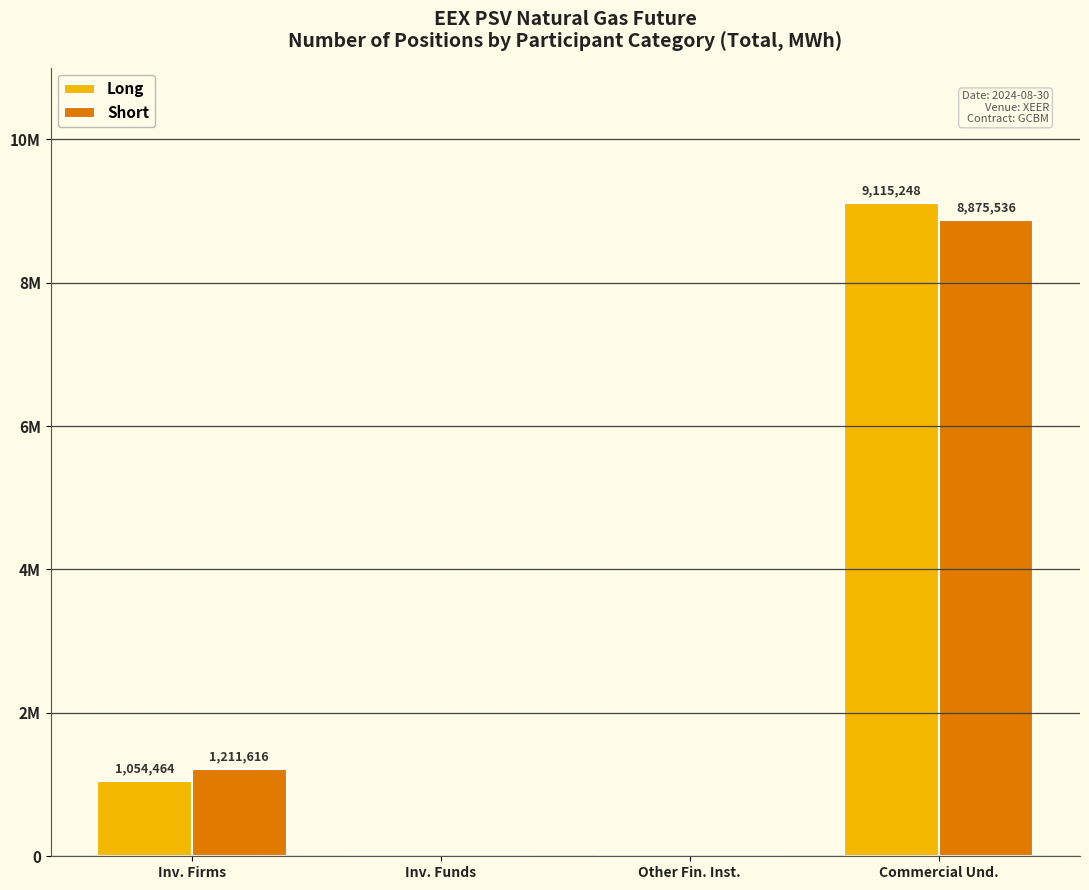

At which label does Short first exceed 1211616?

Commercial Und.